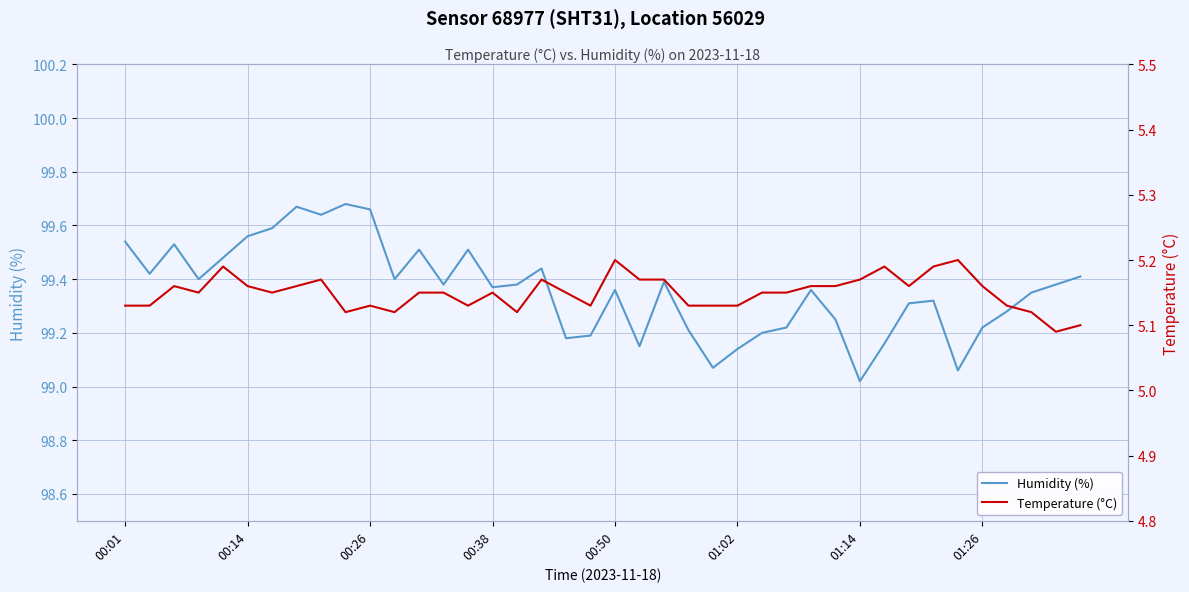

What is the sum of all Humidity (%) values?

3974.4